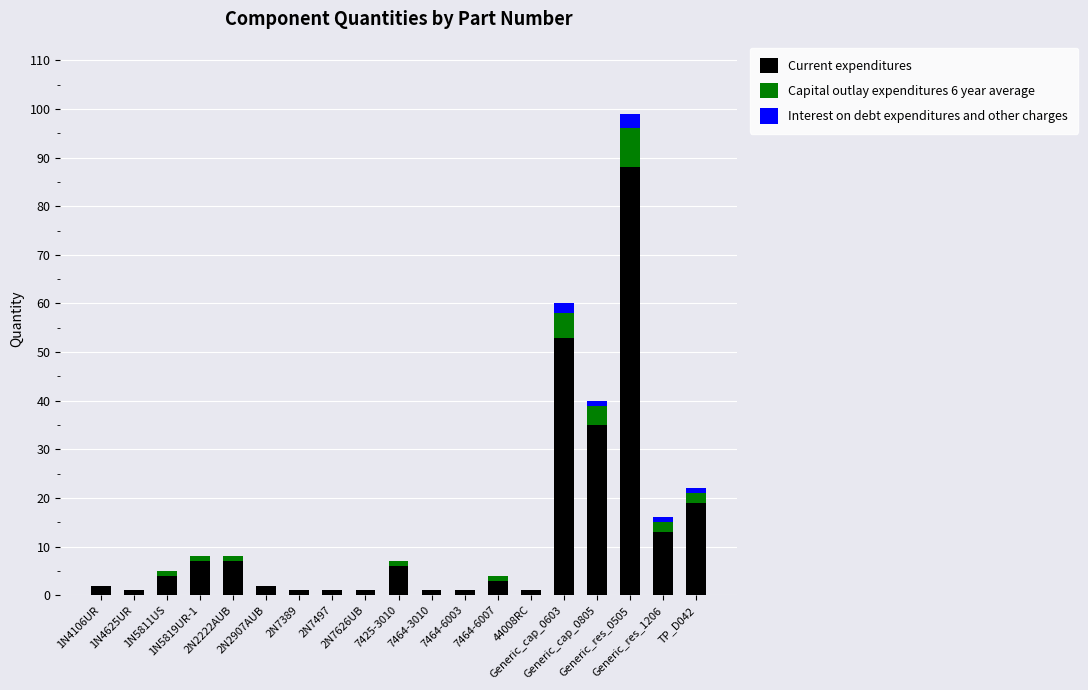

What is the sum of all Current expenditures values?

246